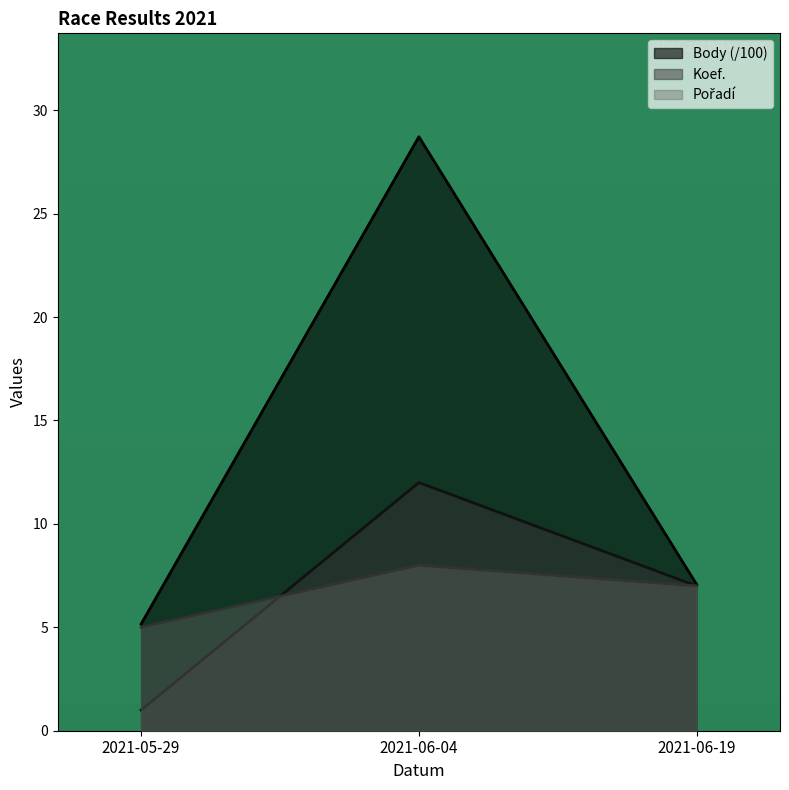

Is it true that Body equals 7.1 at 2021-06-19?

True